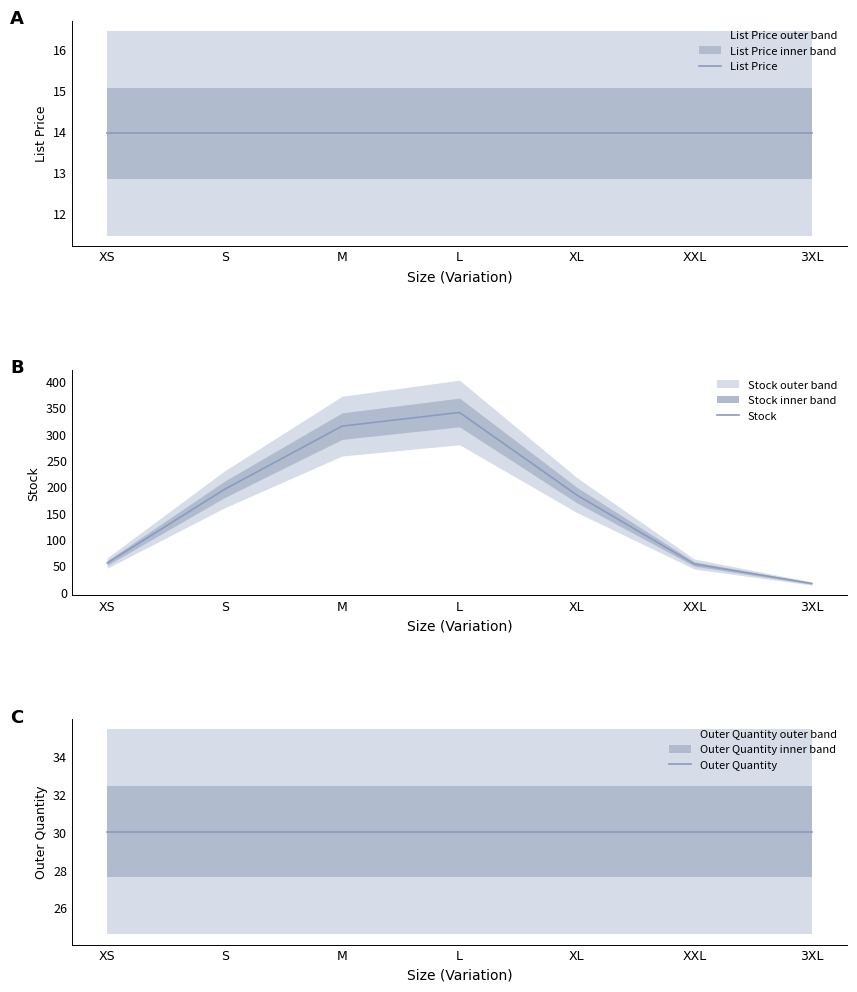

At which category does the chart reach its peak across all series?

L